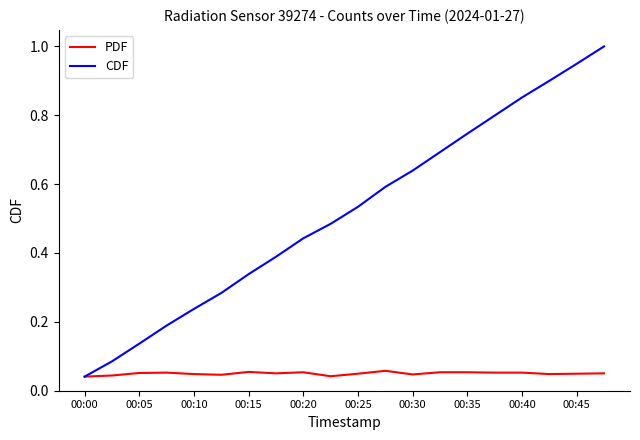

What is the maximum value shown in the chart?

1.0